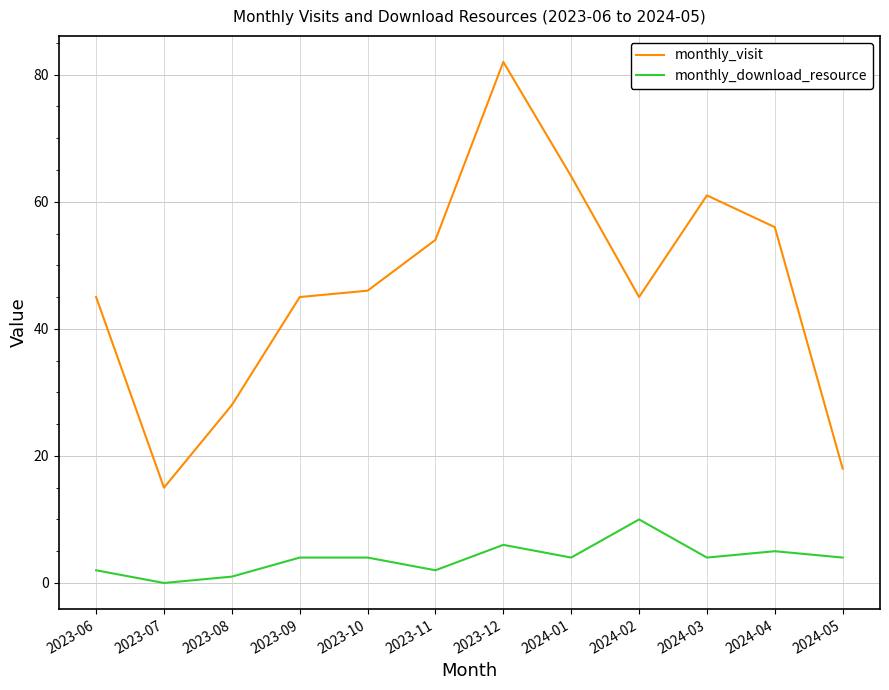

True or false: monthly_download_resource and monthly_visit cross at least once.

False